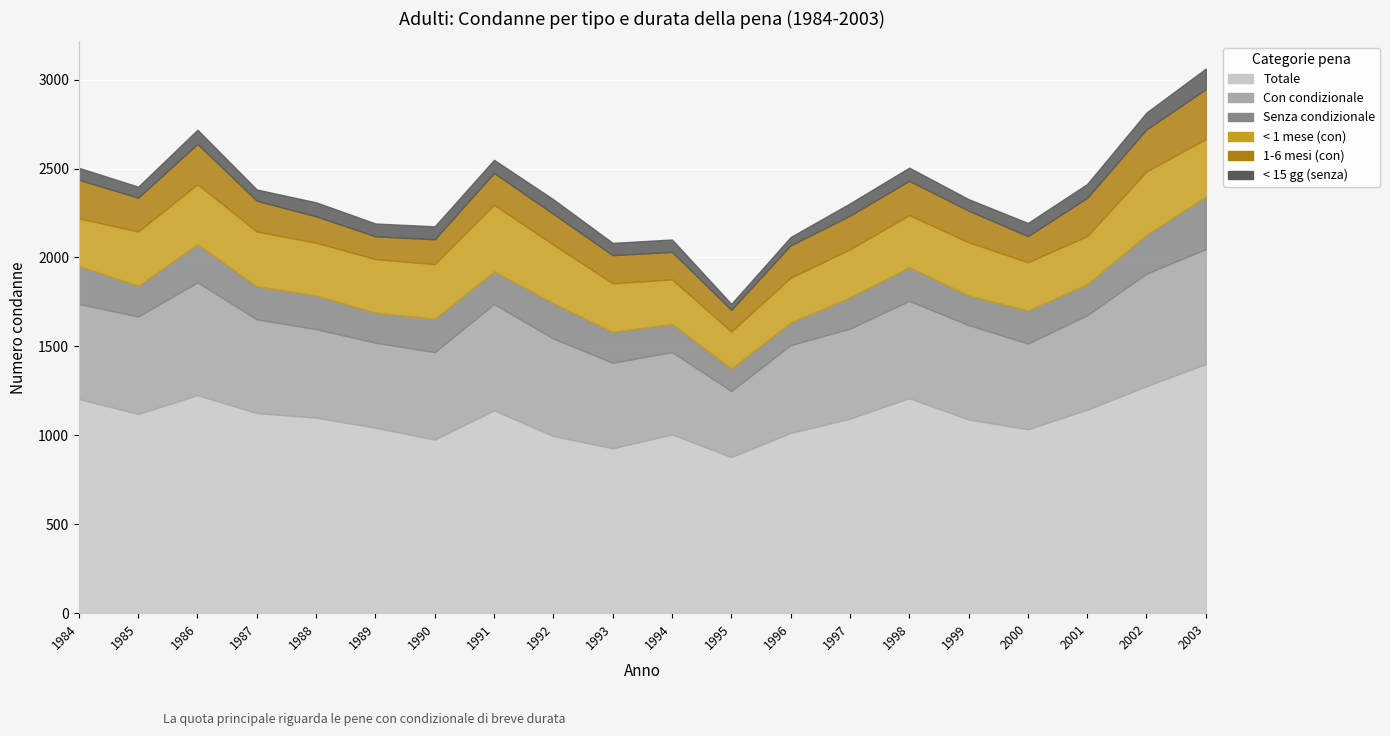

True or false: Con condizionale and Senza condizionale cross at least once.

False